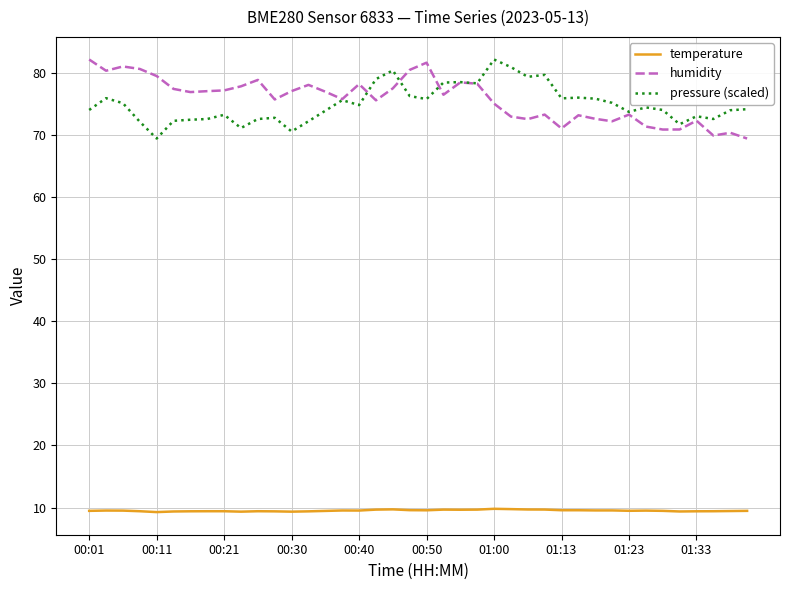

What is the smallest value displayed?

9.3